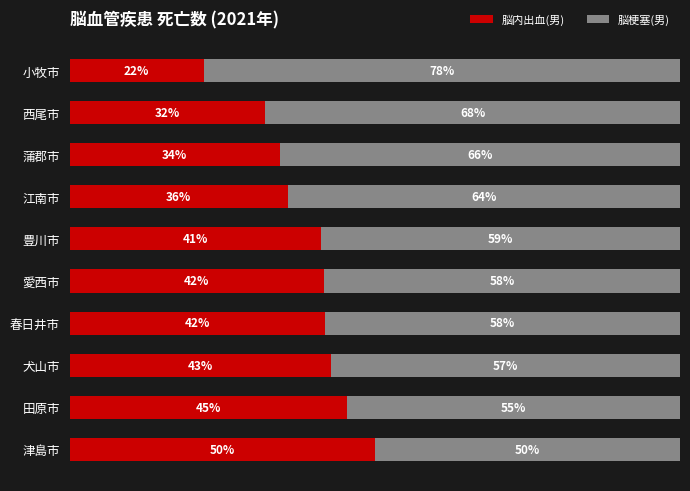

What are all the series names shown in the legend?

脳内出血(男), 脳梗塞(男)